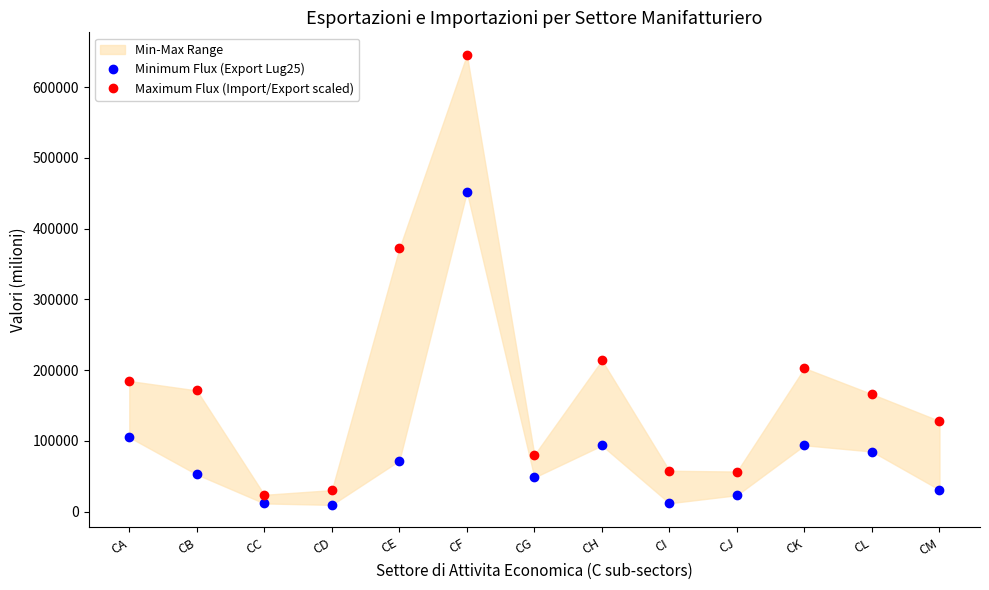

Rank the series at CK from highest to lowest value.

Maximum Flux (Import/Export scaled), Minimum Flux (Export Lug25)